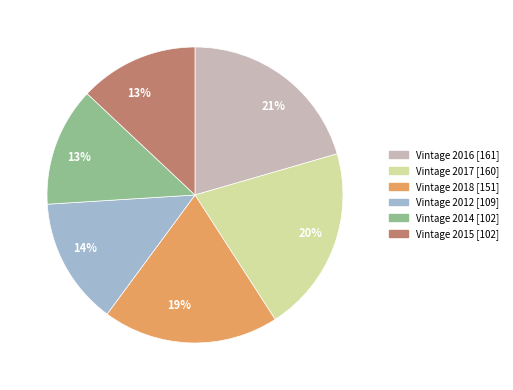

Count the number of slices in the pie.

6